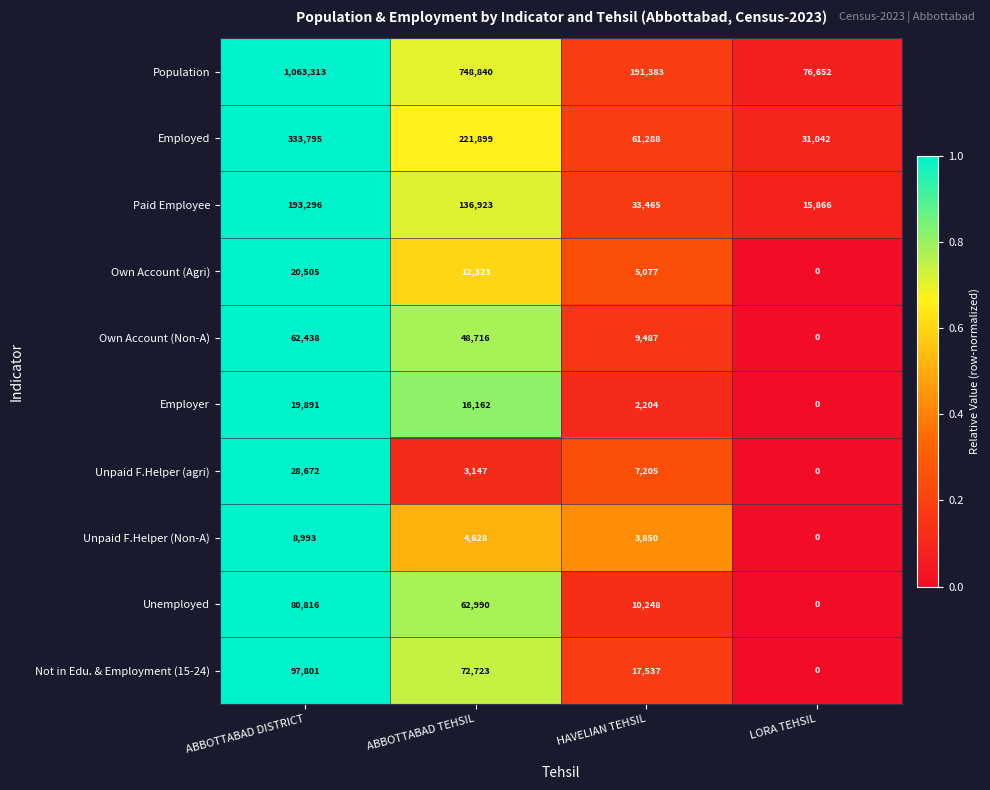

Where is Unpaid F.Helper (Non-A) nearest to the value 4496?

ABBOTTABAD TEHSIL